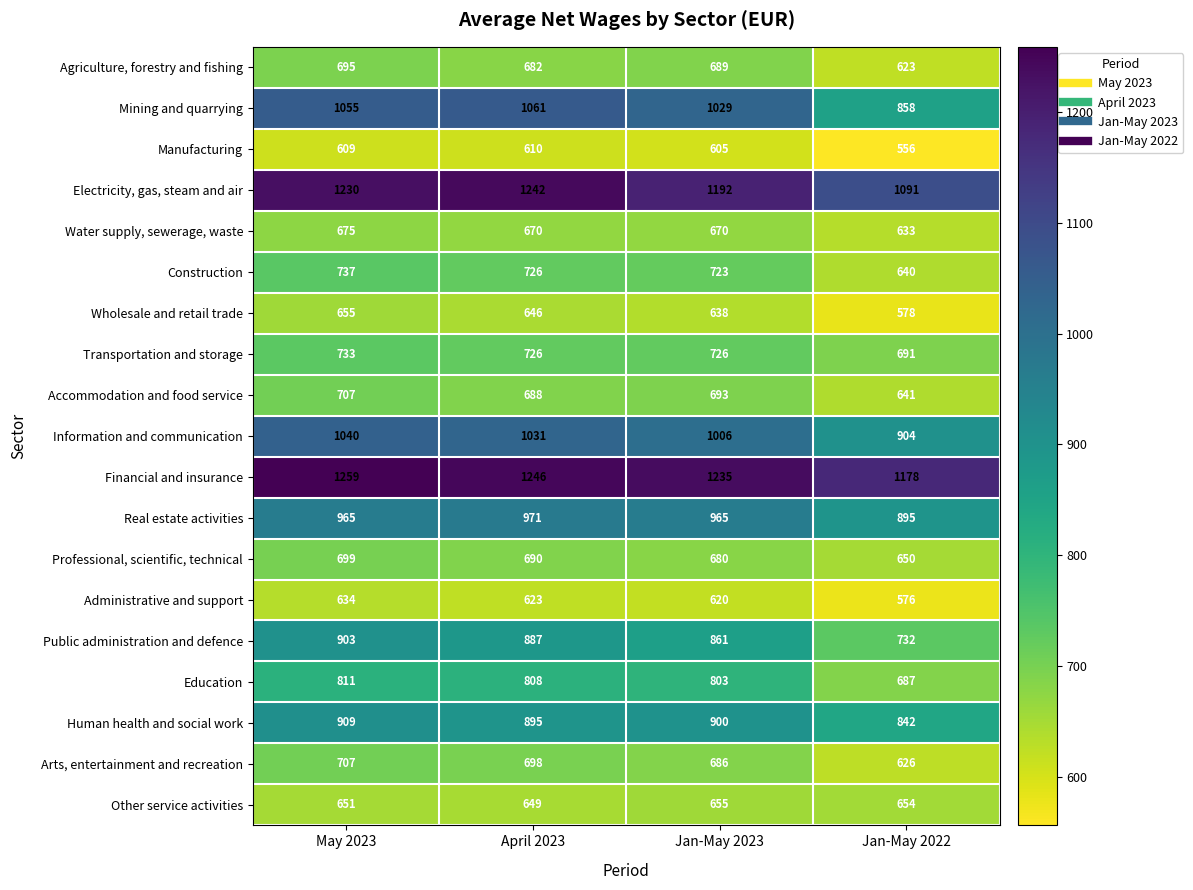

Which series has the widest spread of values?

Mining and quarrying